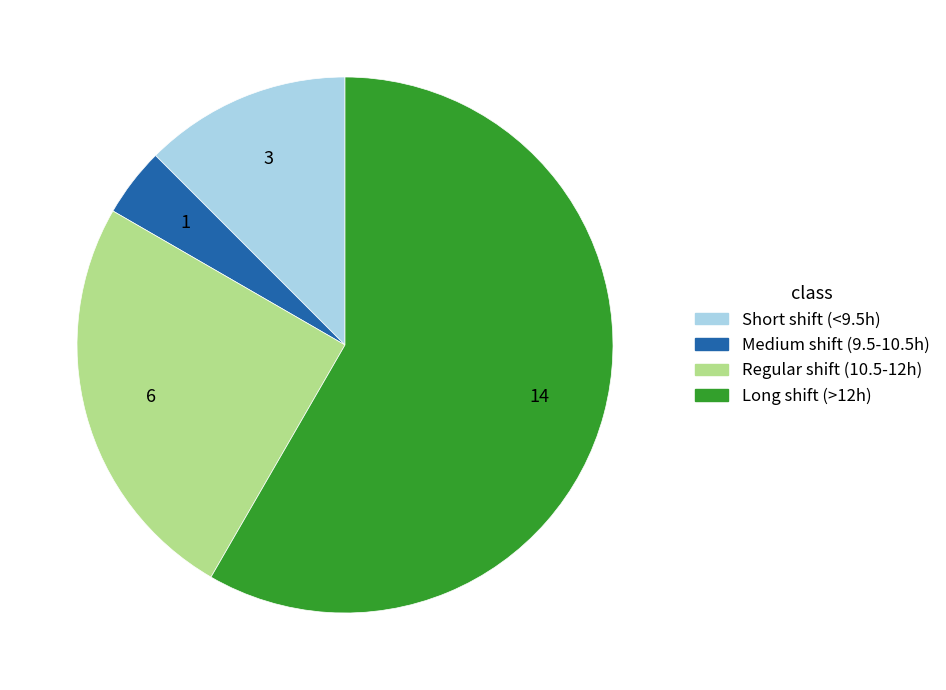

Is there any slice that represents more than half of the pie?

Yes